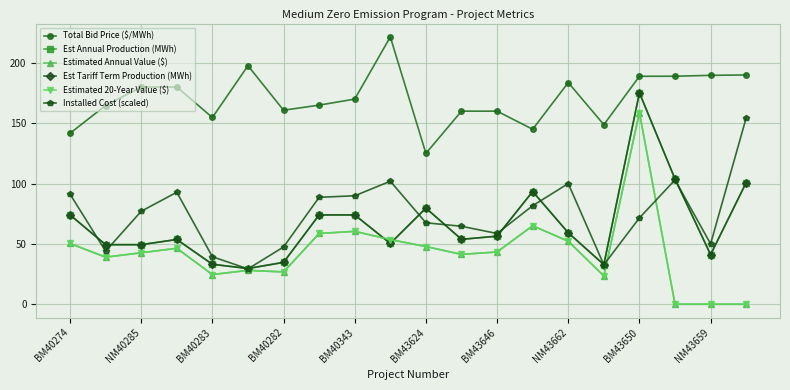

List the series in order of their peak value, lowest first.

Installed Cost (scaled), Estimated Annual Value ($), Estimated 20-Year Value ($), Est Annual Production (MWh), Est Tariff Term Production (MWh), Total Bid Price ($/MWh)